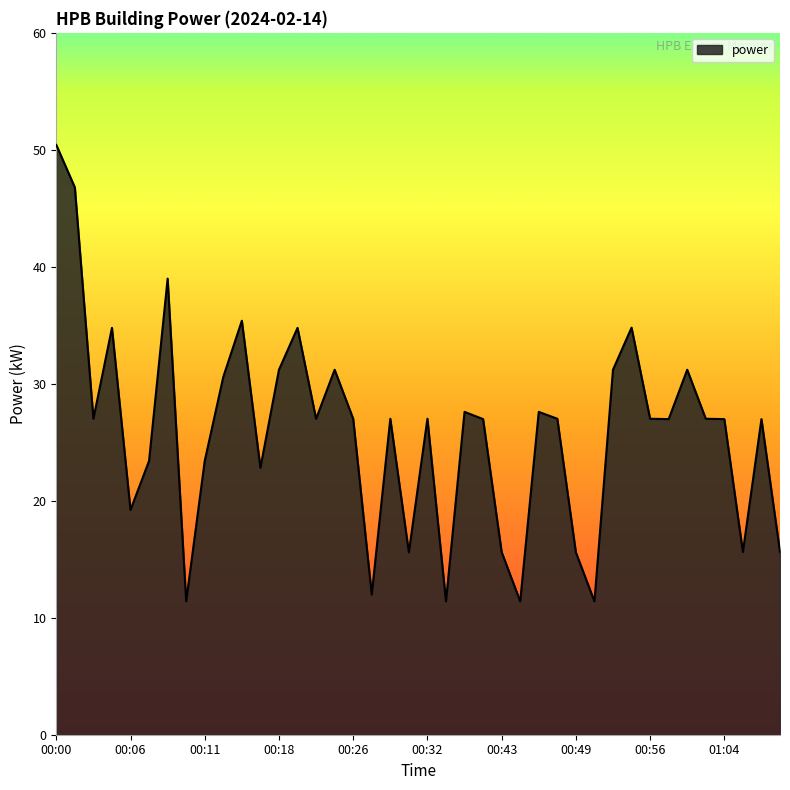

What is the maximum value shown in the chart?

50.4